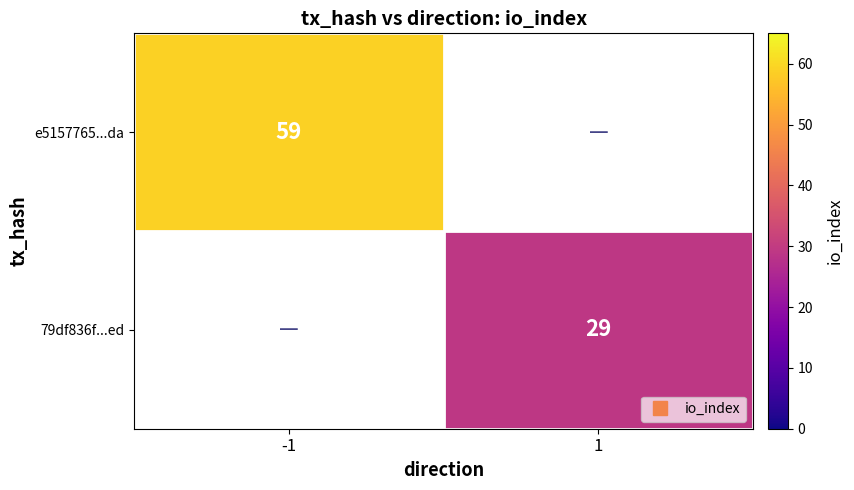

At 1, list the series in order from largest to smallest.

e5157765...da, 79df836f...ed